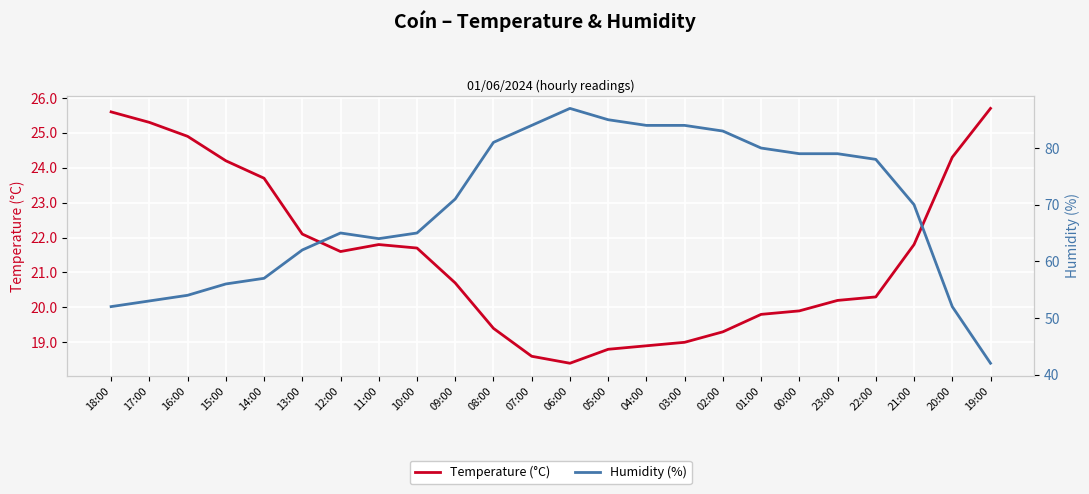

What is the value of the Temperature (°C) point at the 7th from the left?

21.6